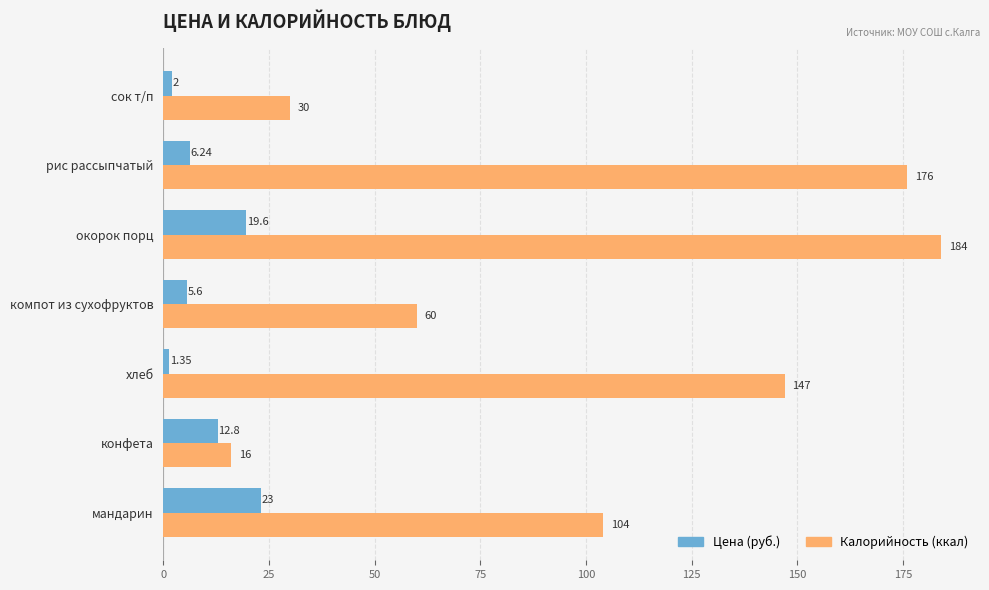

Which series has the widest spread of values?

Калорийность (ккал)